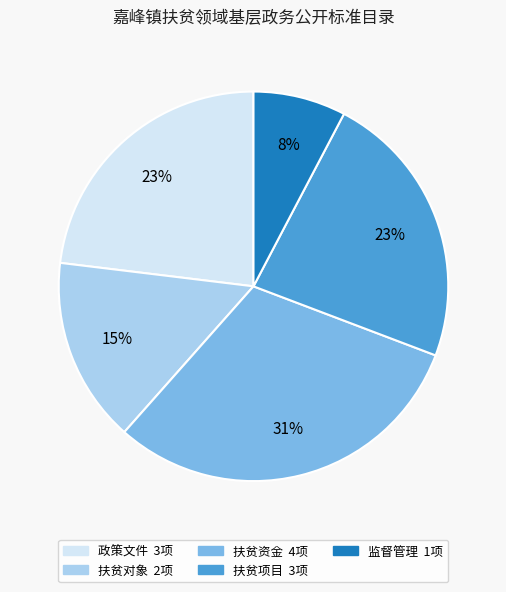

Does any single category account for the majority?

No